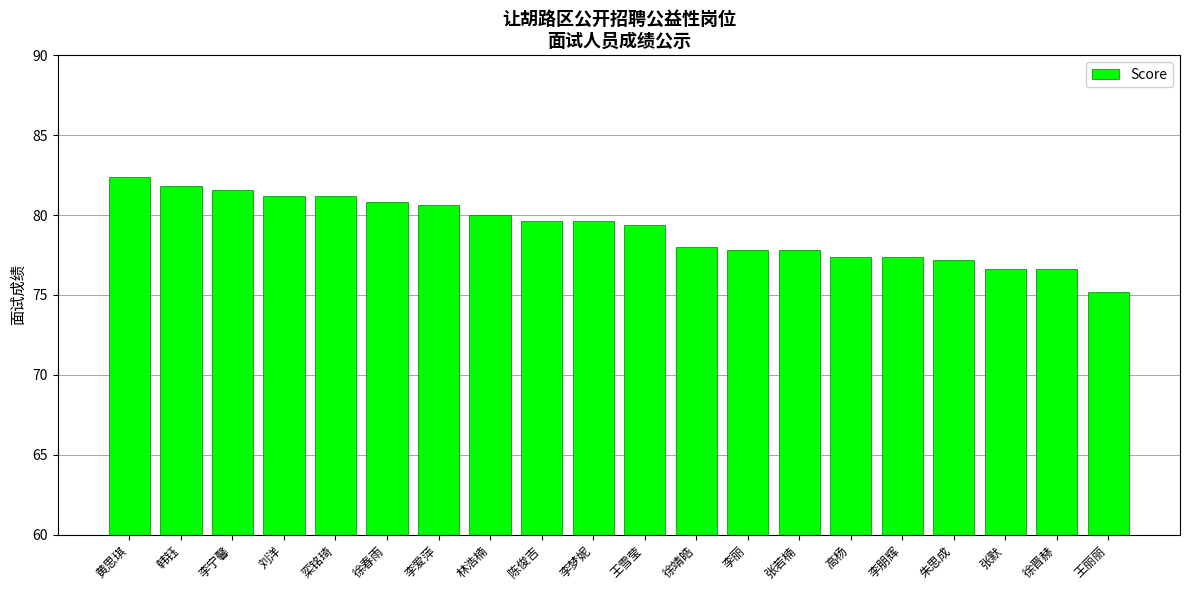

What is the sum of all values?

1582.2